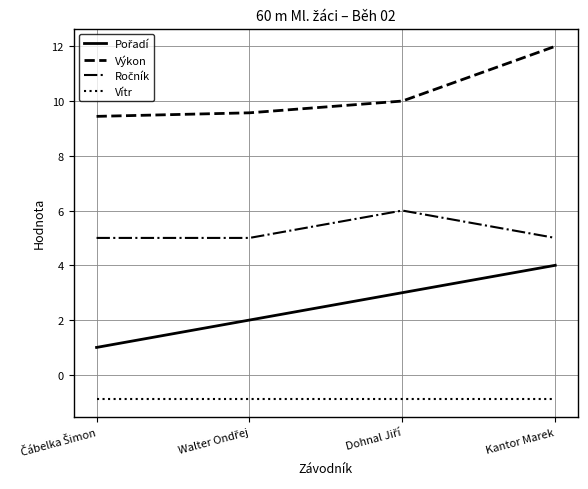

Which series has the largest total across all categories?

Výkon